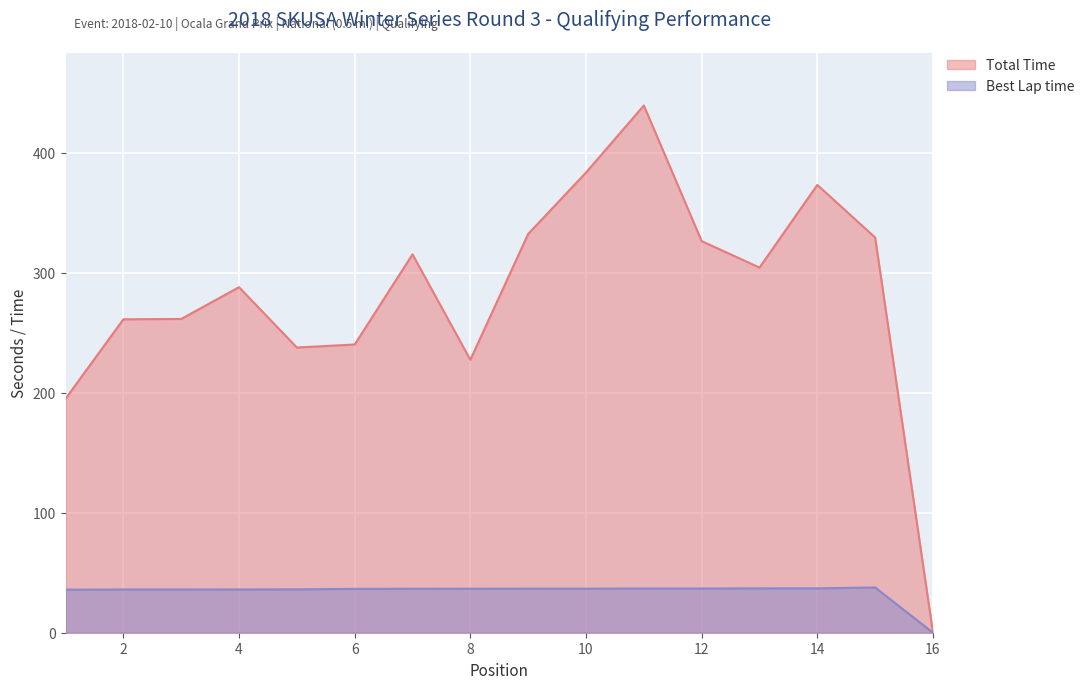

Between 12 and 6, which is larger?

12